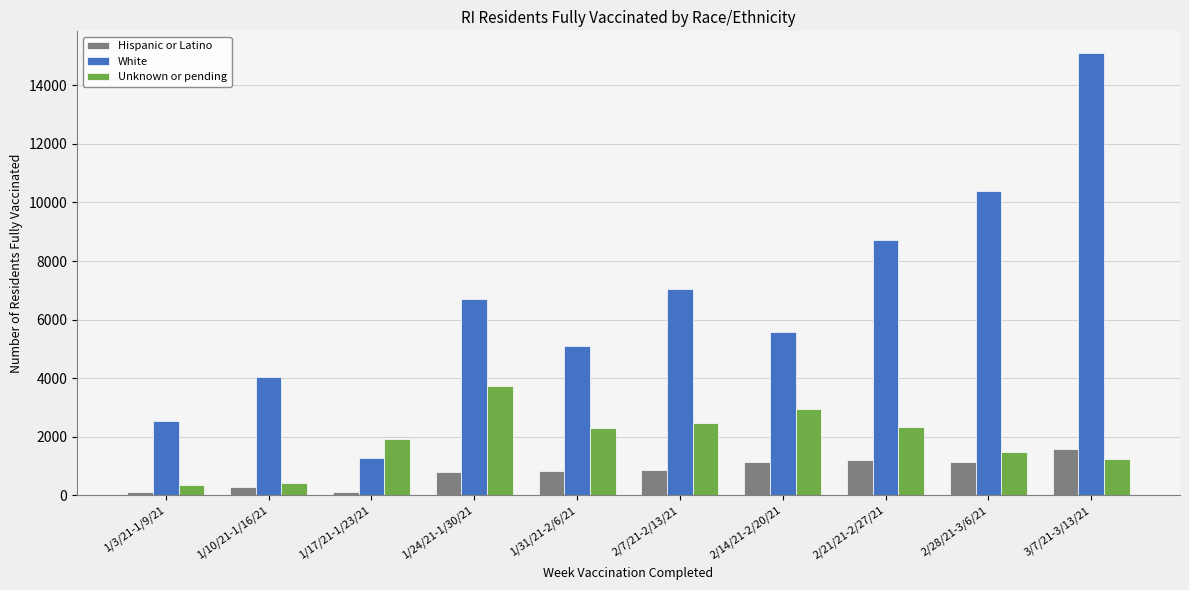

What is the minimum value shown in the chart?

117